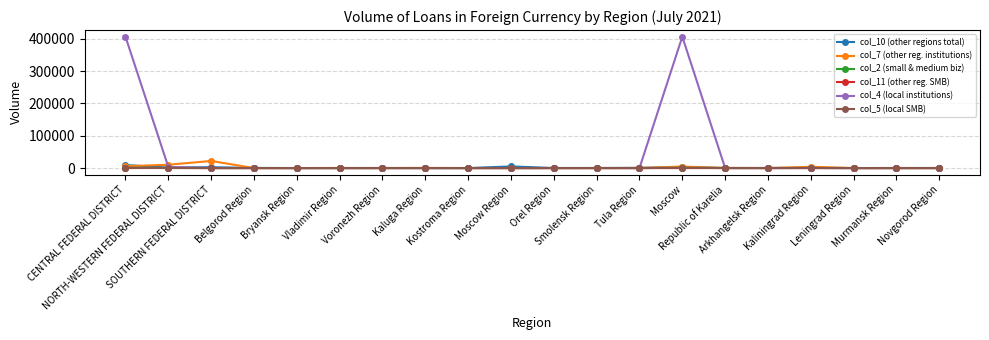

Which series has the largest range (max minus min)?

col_4 (local institutions)